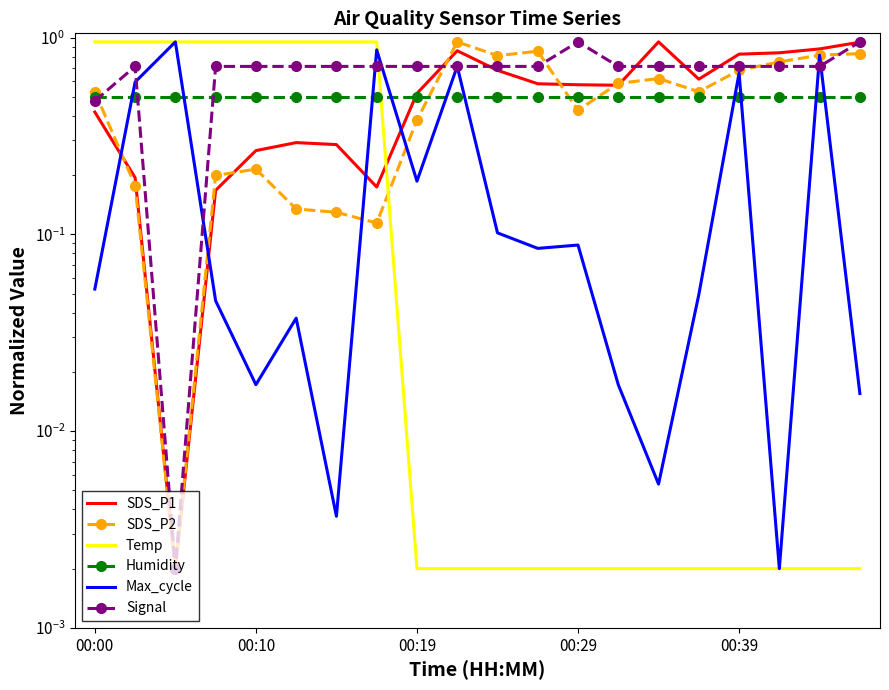

What is the total value across all series at 00:39?

3.4